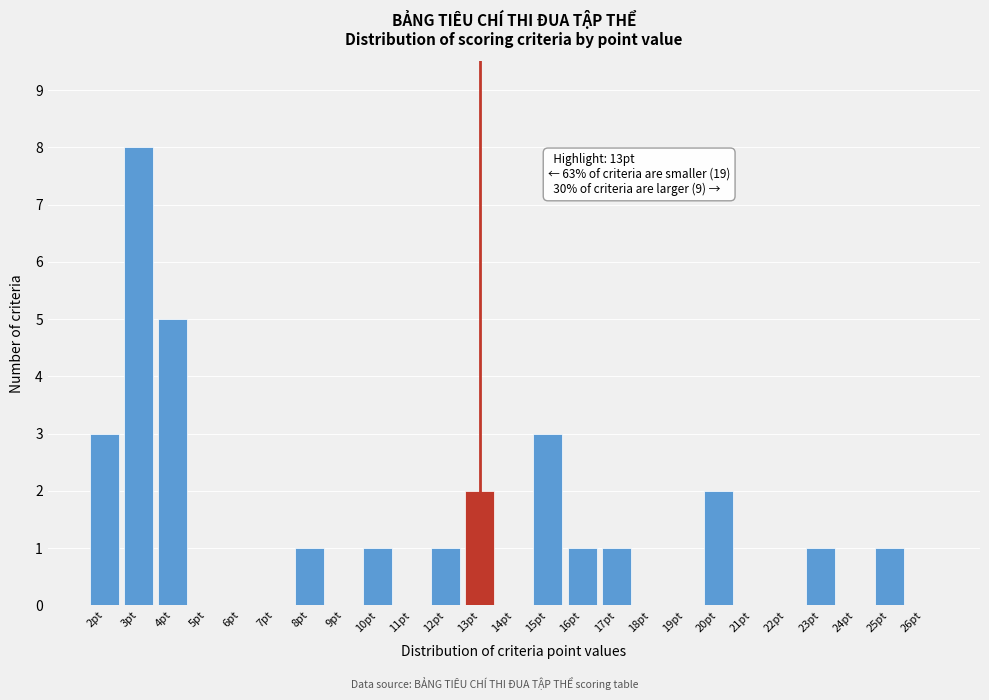

Over which range of the x-axis is the bar tallest?

2.5 to 3.5